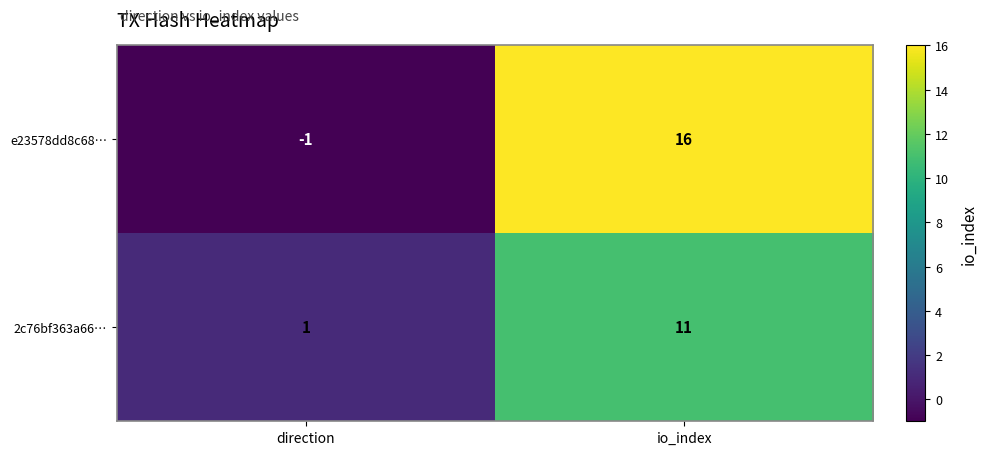

What is the maximum value shown in the chart?

16